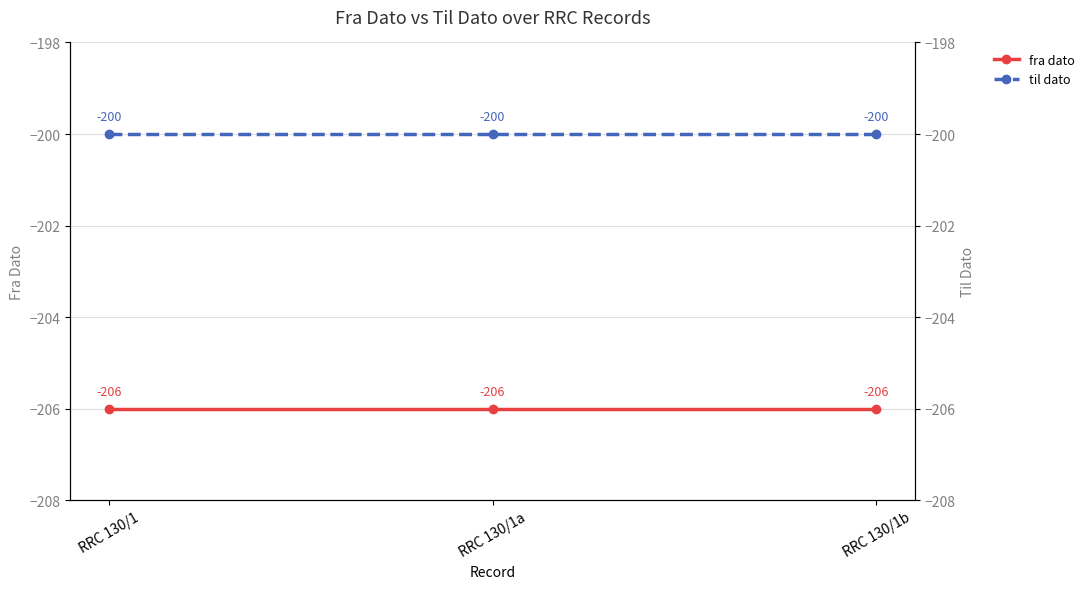

What are all the series names shown in the legend?

fra dato, til dato